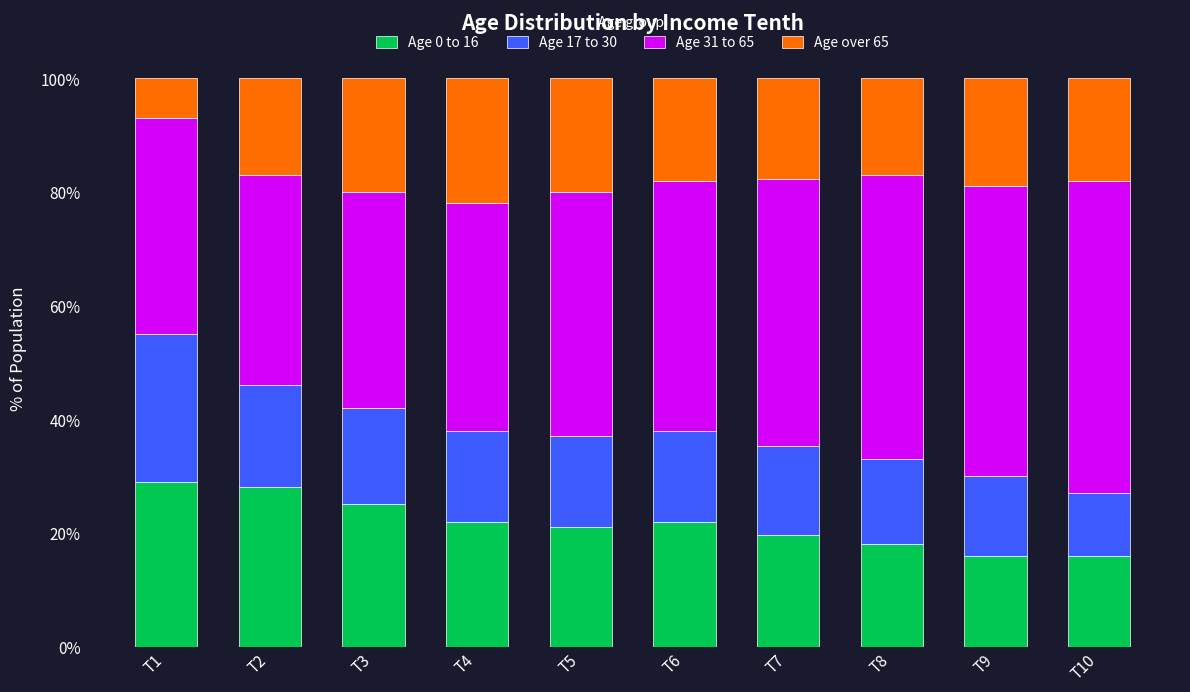

What is the total value across all series at T4?

100.0